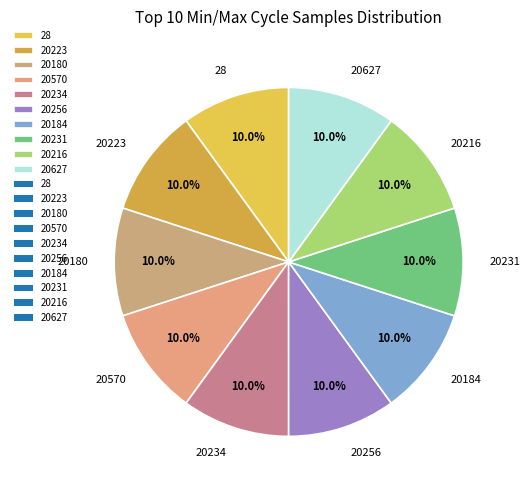

True or false: 20234 accounts for 3% of the total.

False